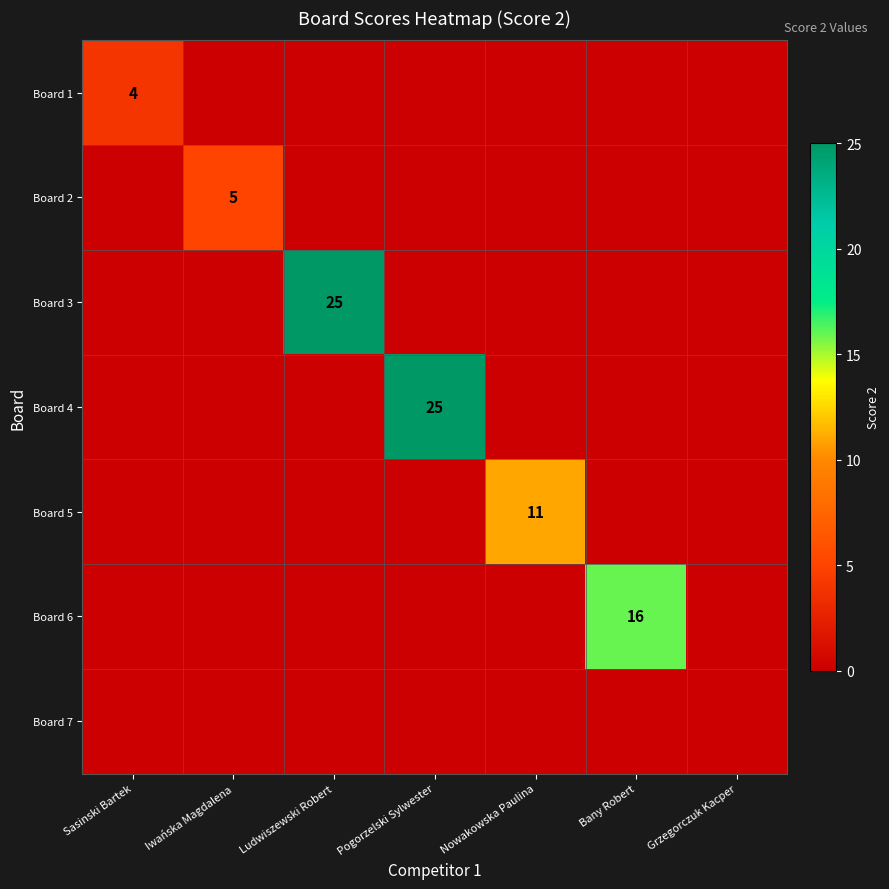

True or false: Board 1 has a value of 1 at Sasinski Bartek.

False